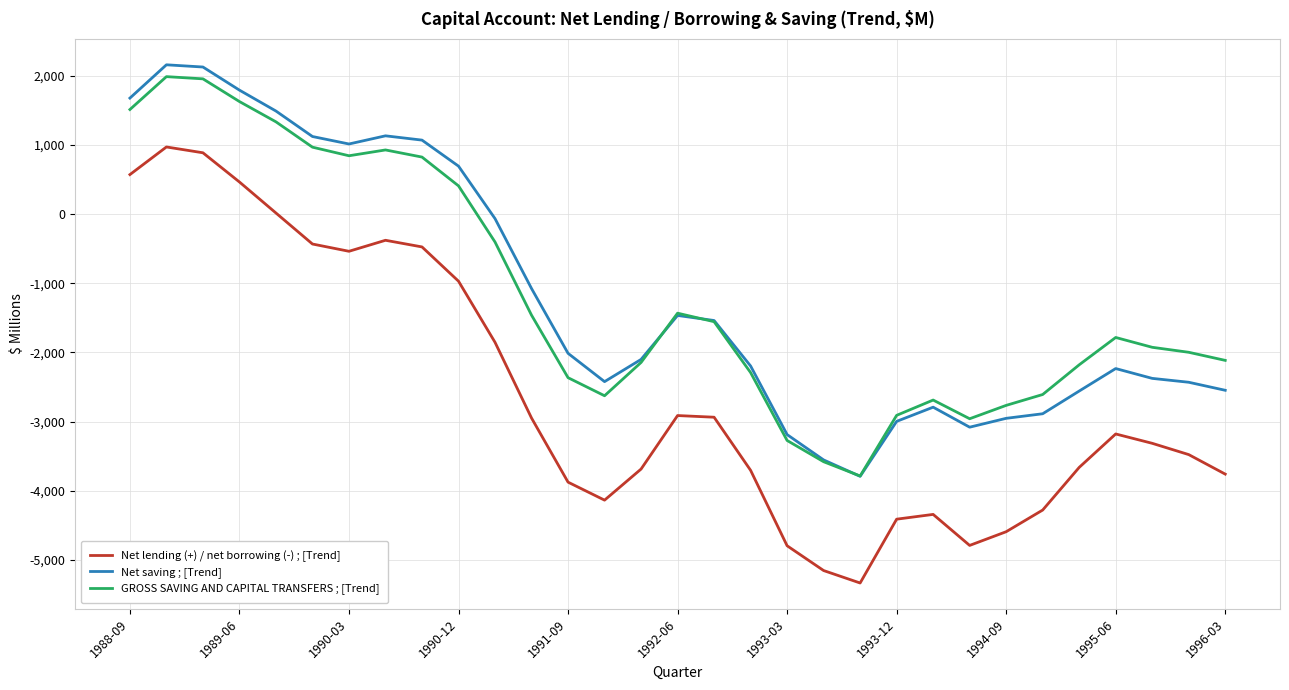

After their last crossing, which series has the higher values: Net saving ; [Trend] or GROSS SAVING AND CAPITAL TRANSFERS ; [Trend]?

GROSS SAVING AND CAPITAL TRANSFERS ; [Trend]